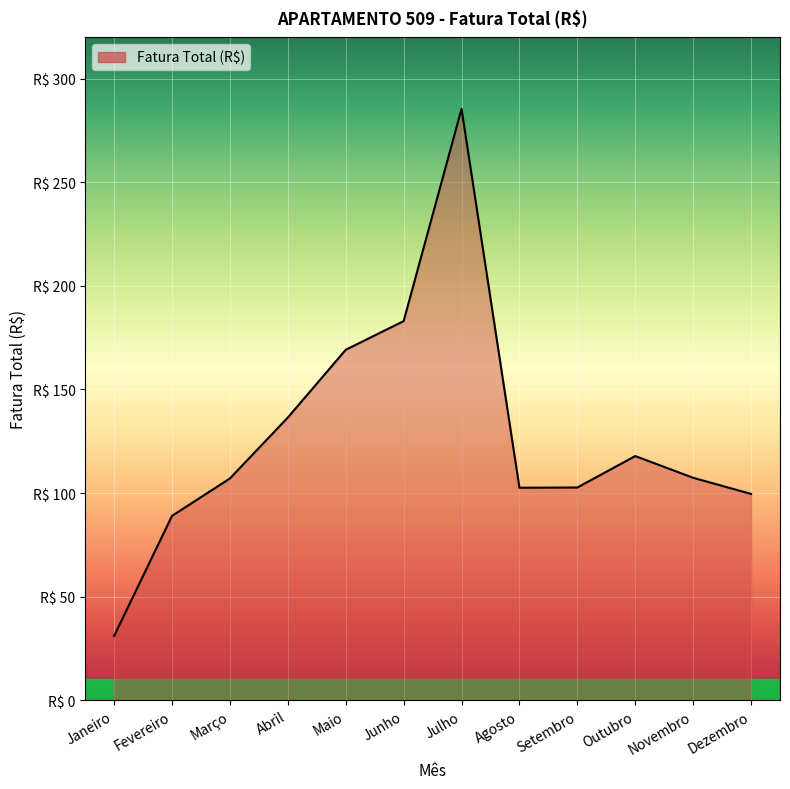

Which label corresponds to the smallest value in the chart?

Janeiro